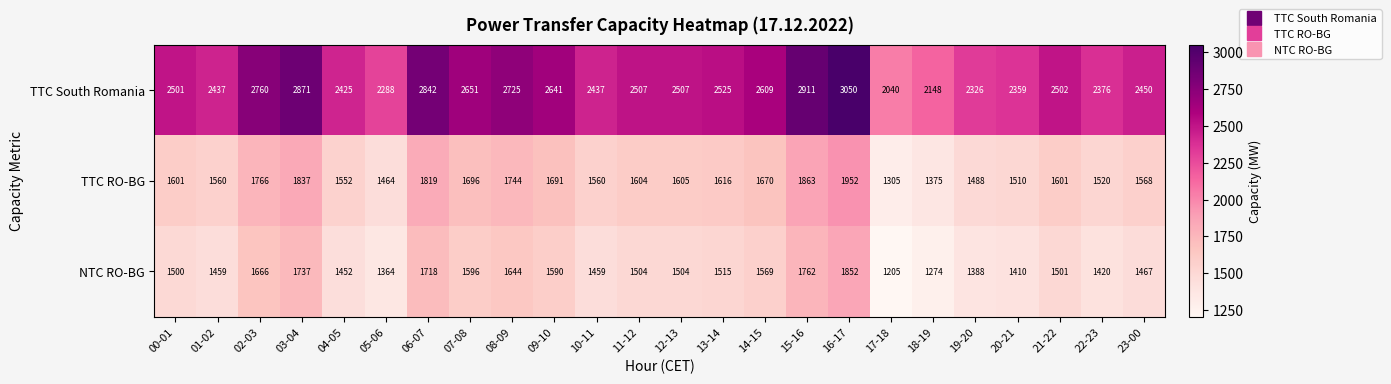

Where is TTC South Romania nearest to the value 2545?

13-14